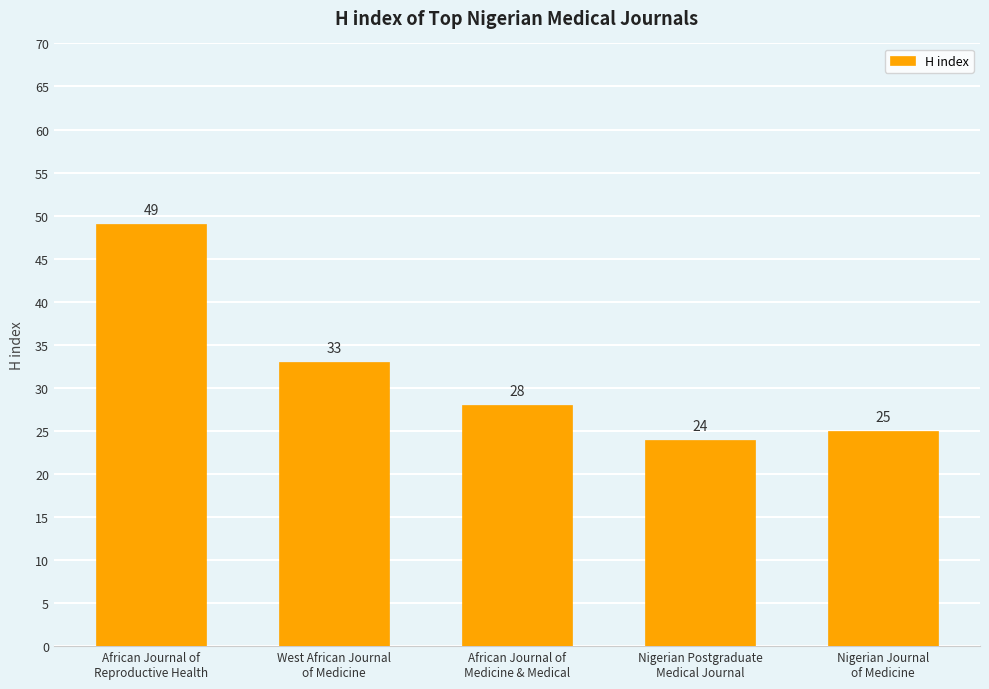

At which label does the data first exceed 28?

African Journal of
Reproductive Health